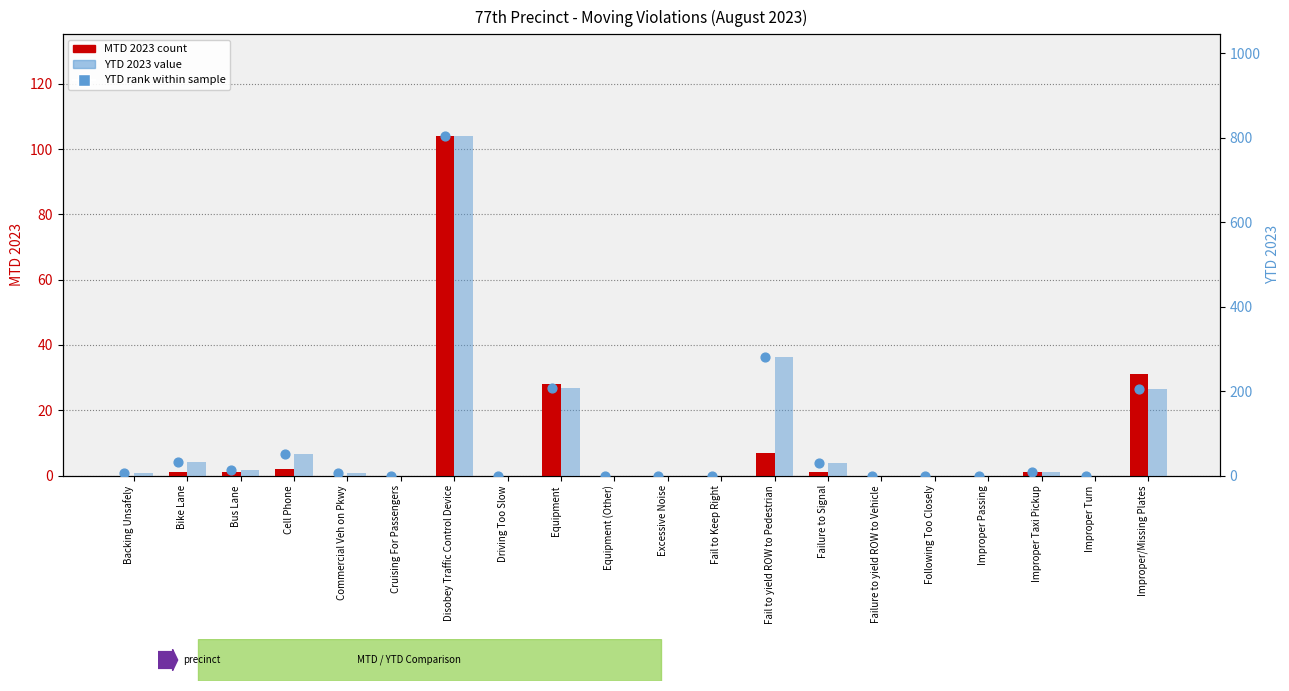

What is the total value across all series at Commercial Veh on Pkwy?

10